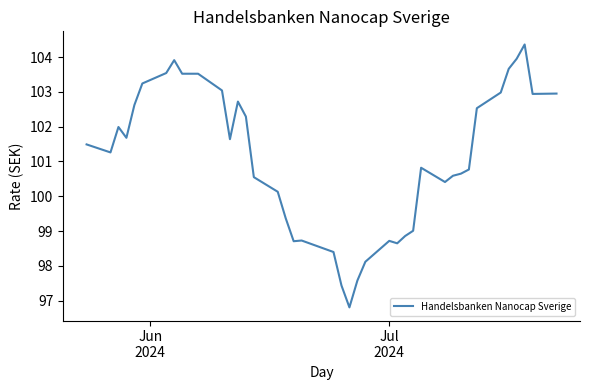

What is the greatest value displayed?

104.4